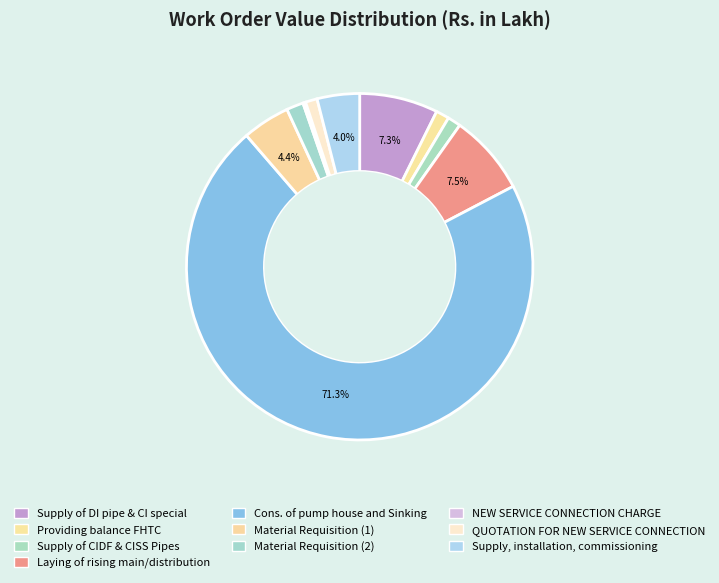

What is the total percentage of Material Requisition (2) and Cons. of pump house and Sinking?

72.9%